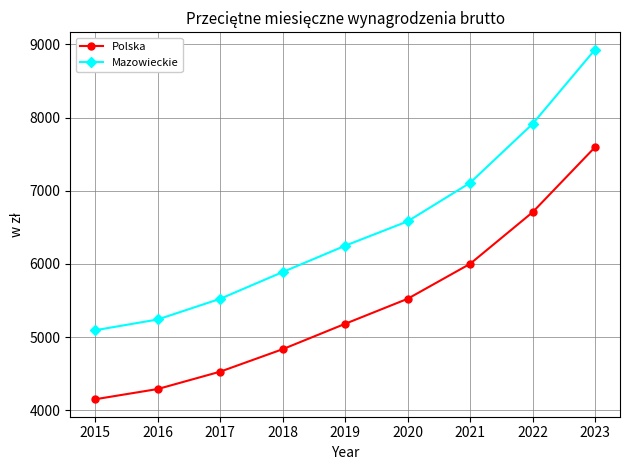

Is this an area chart (filled region under the line)?

No